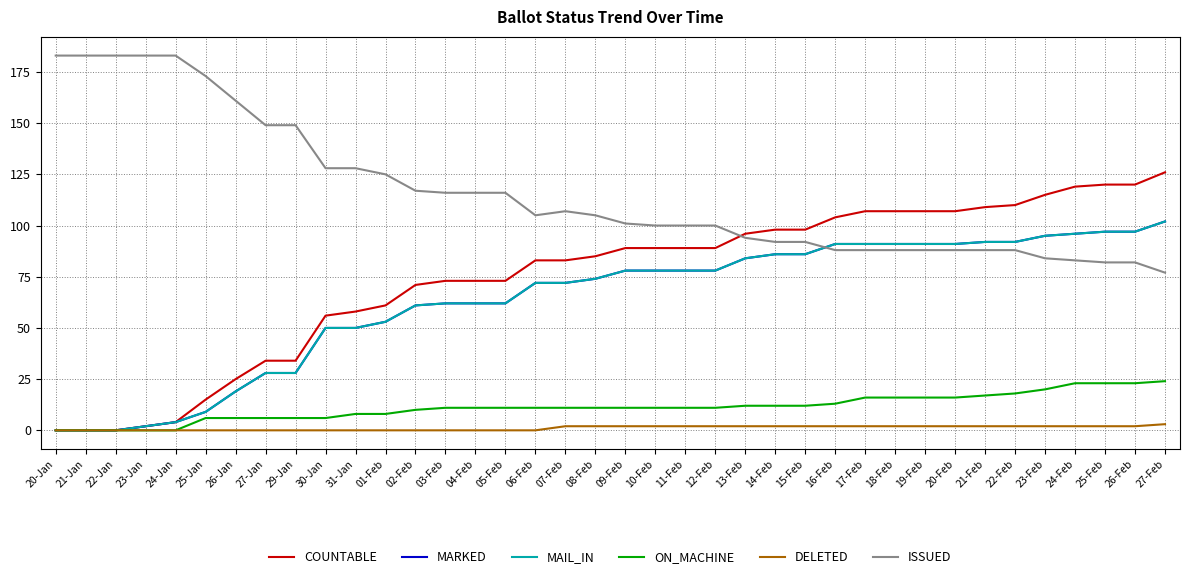

At which label does MARKED reach its peak?

27-Feb